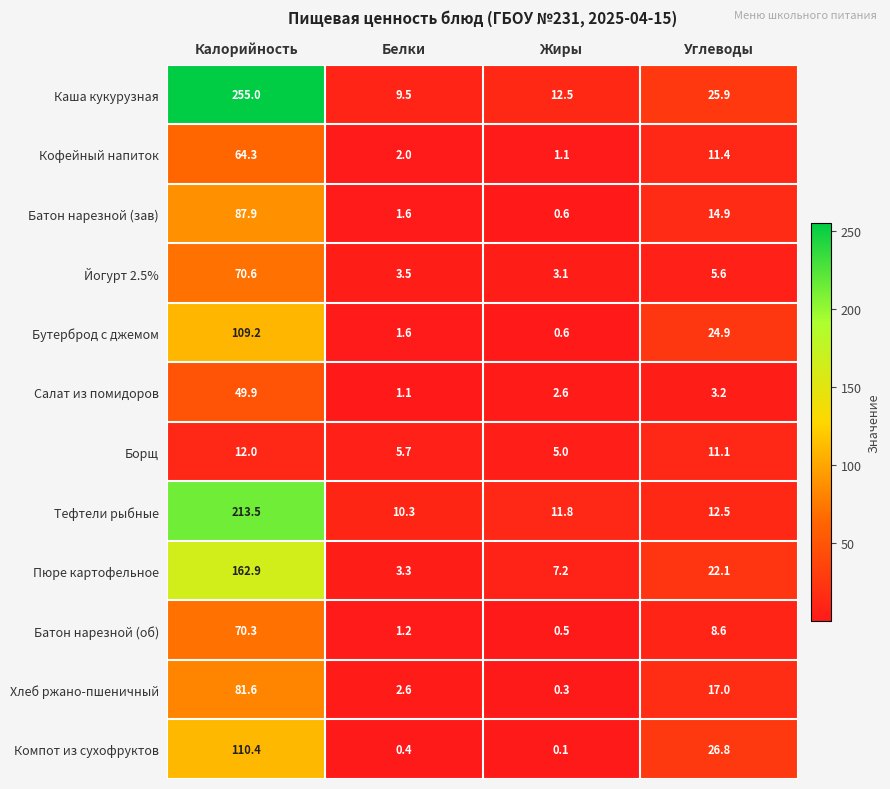

What is the total value across all series at Жиры?

45.4